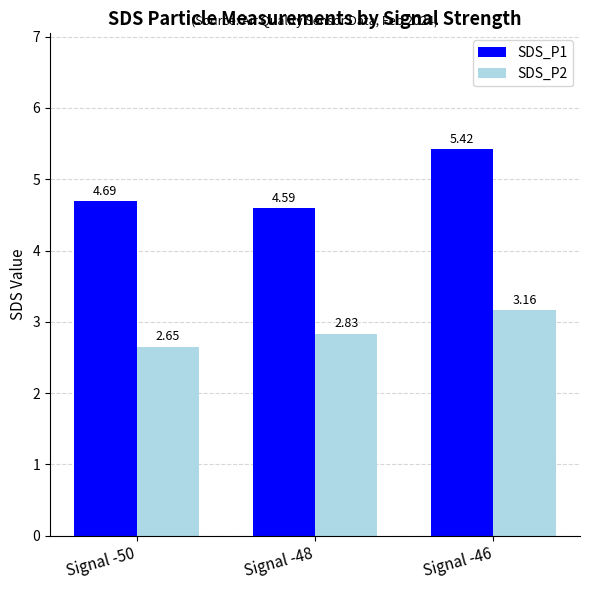

Count the number of data series in this chart.

2